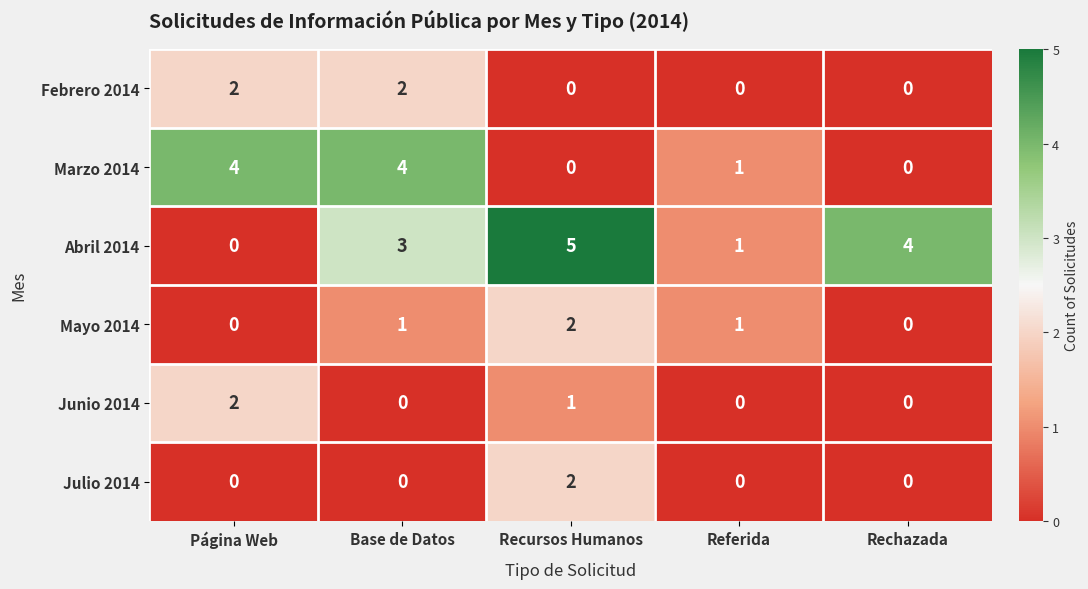

What is the average value of the Abril 2014 series?

3